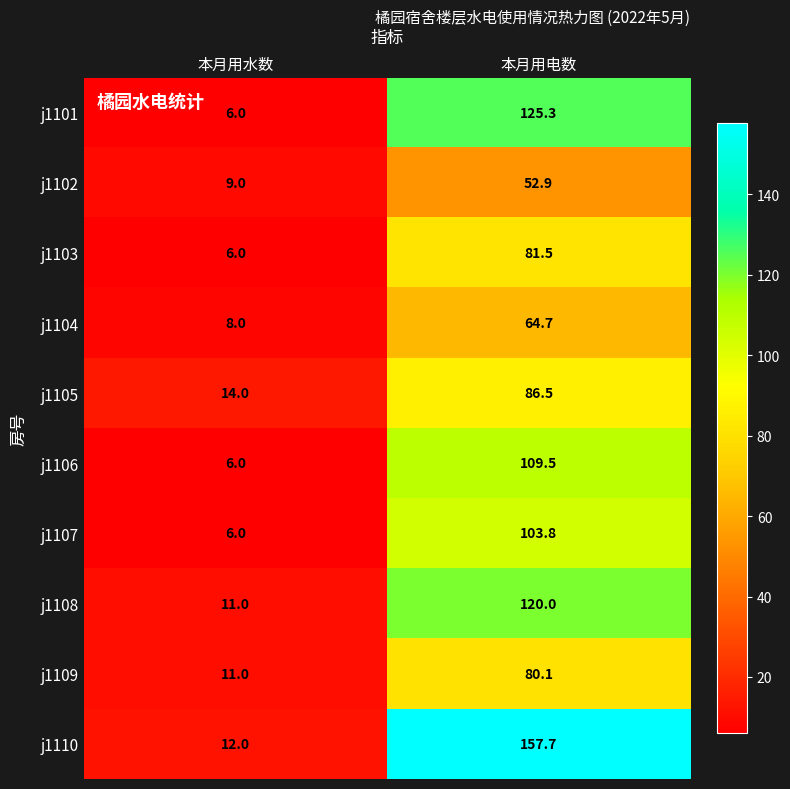

What is the total value across all series at 本月用电数?

982.0